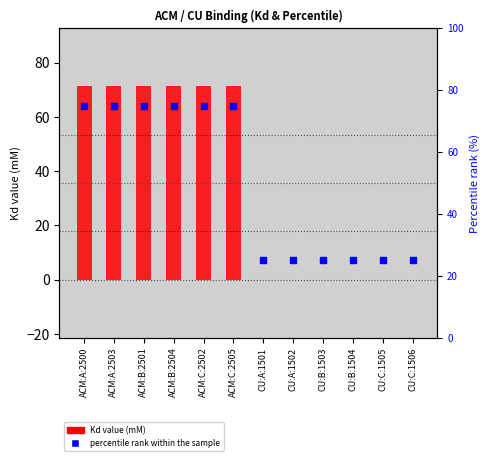

Which series has the largest Y range (max minus min)?

Kd value (mM)